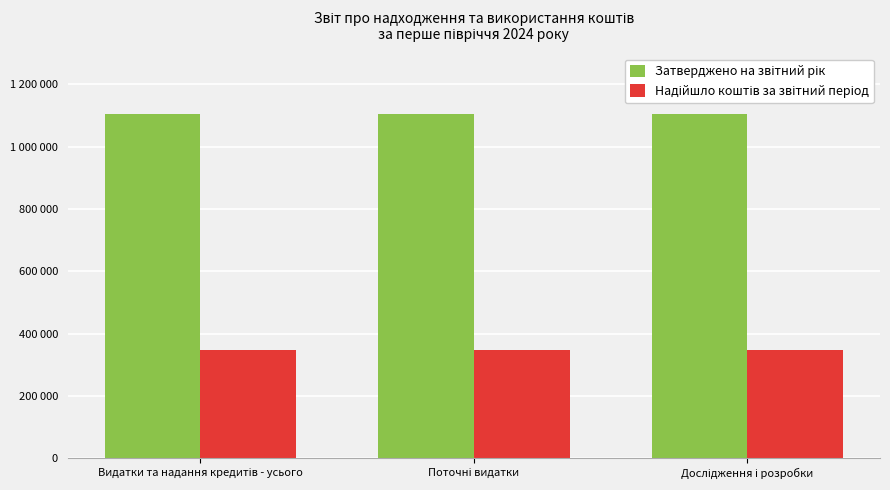

The Надійшло коштів за звітний період series shows 520148.4 at Поточні видатки. True or false?

False